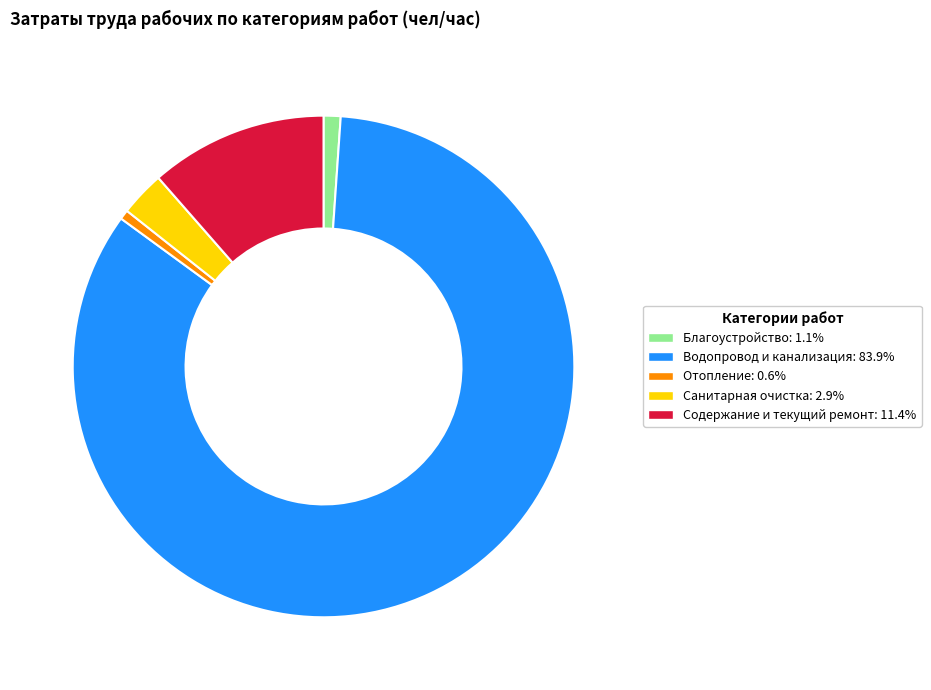

Is there a majority slice in this chart?

Yes